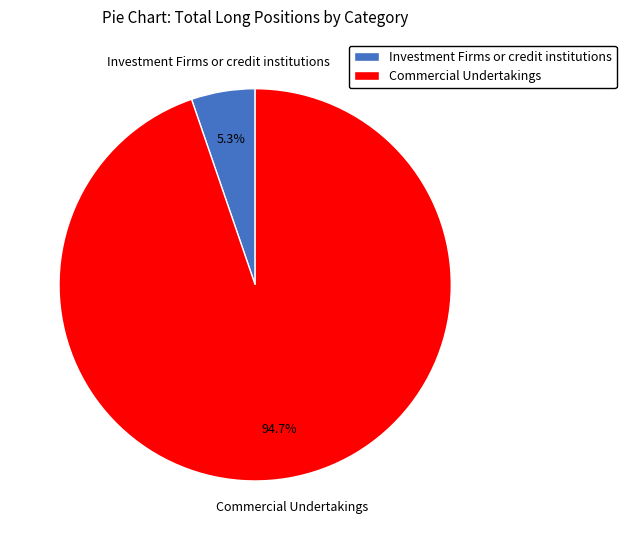

Is there any slice that represents more than half of the pie?

Yes